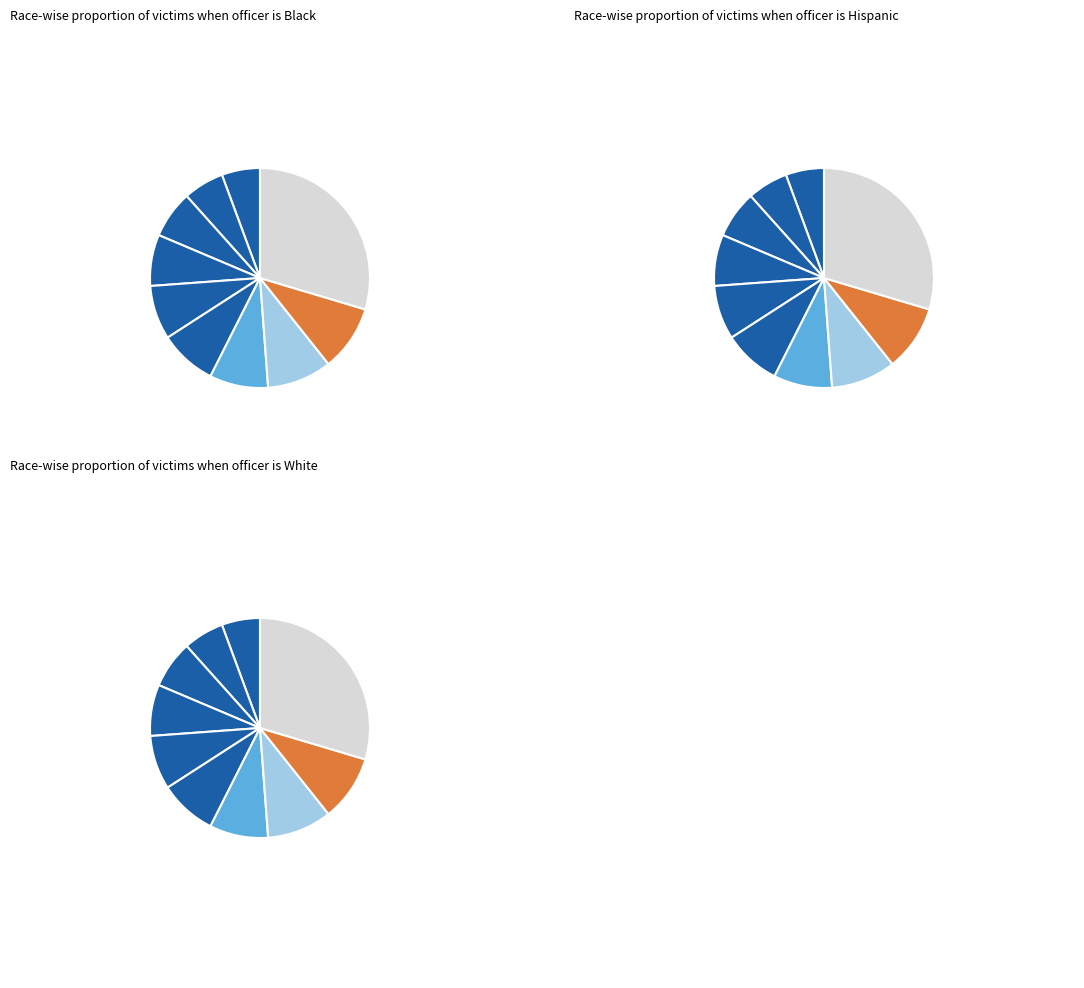

What percentage is the pct75 slice, to the nearest percent?

10%